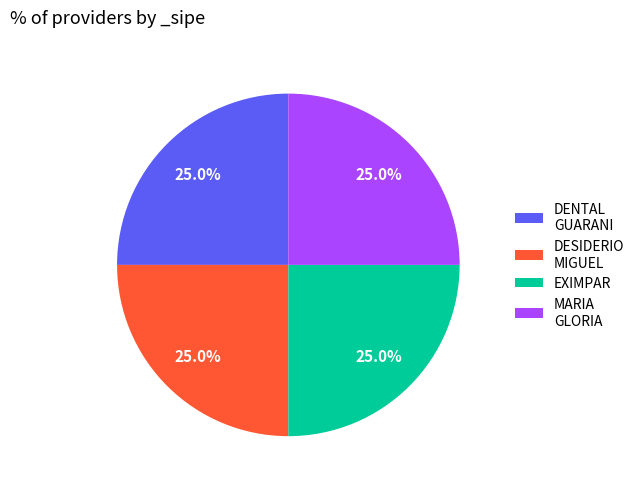

Does any single category account for the majority?

No